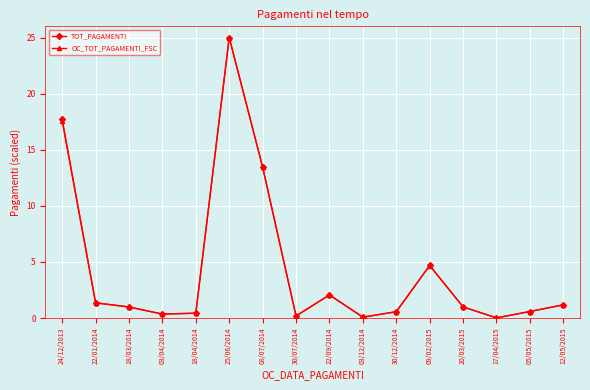

At which label is OC_TOT_PAGAMENTI_FSC closest to 12?

08/07/2014